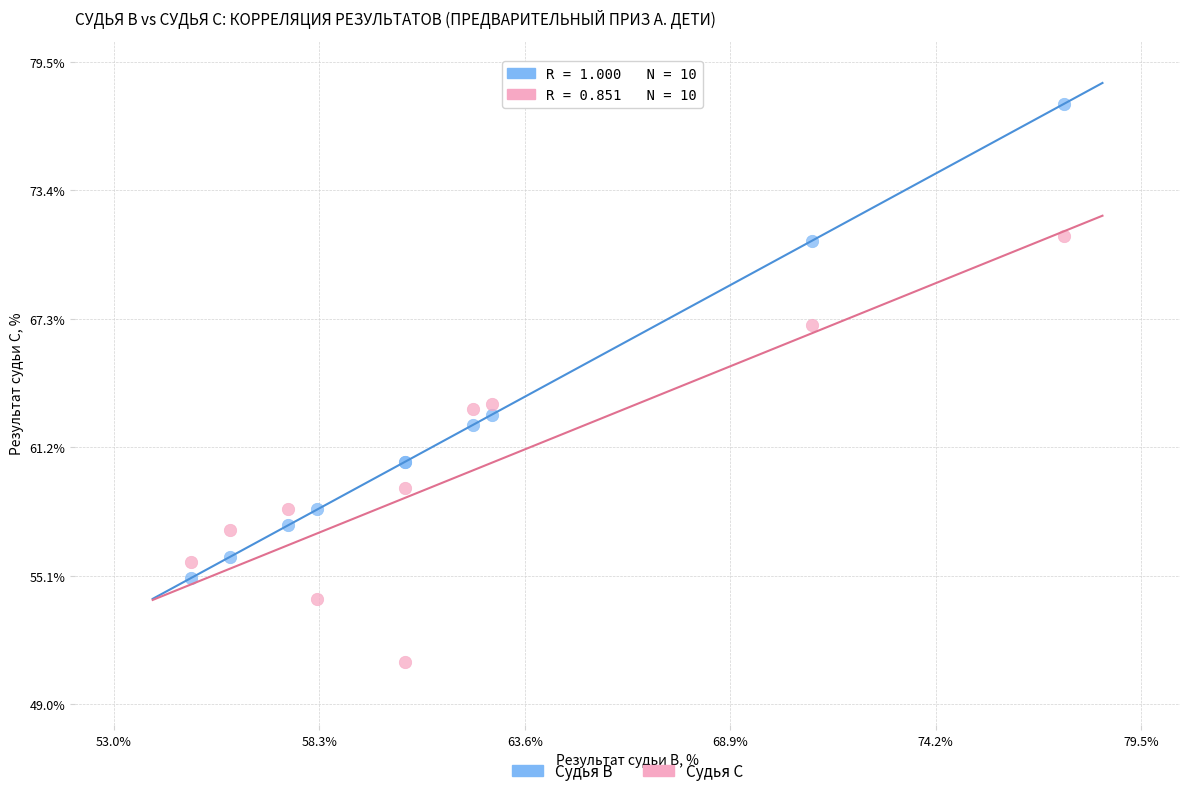

In the Судья В series, what Y value is closest to 66?

62.8